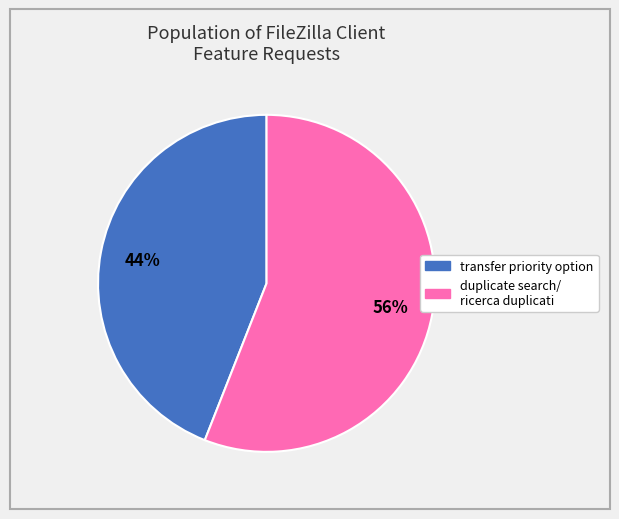

Count the number of slices in the pie.

2